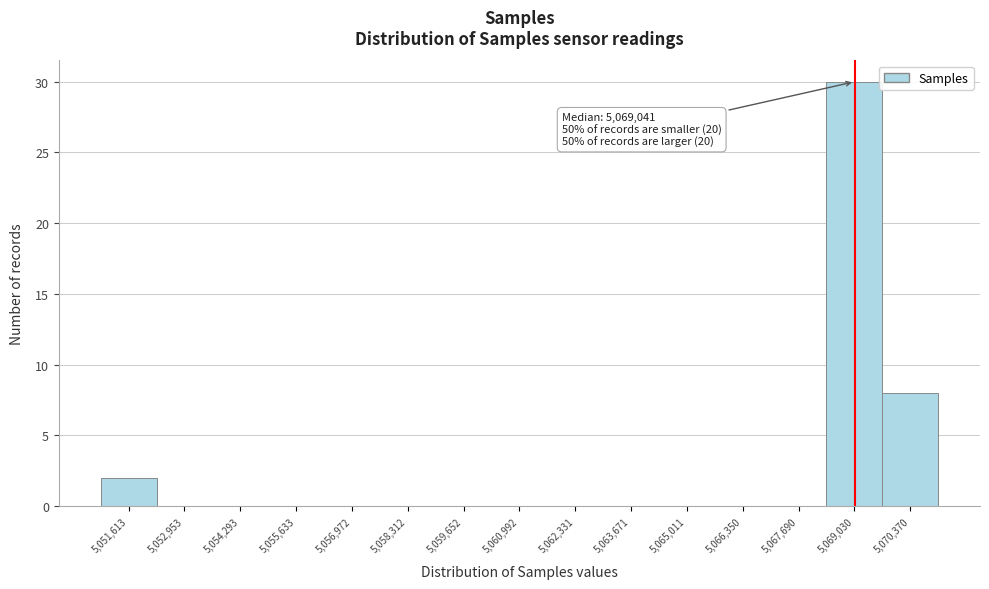

Which range on the x-axis has the tallest bar?

5068400 to 5069800